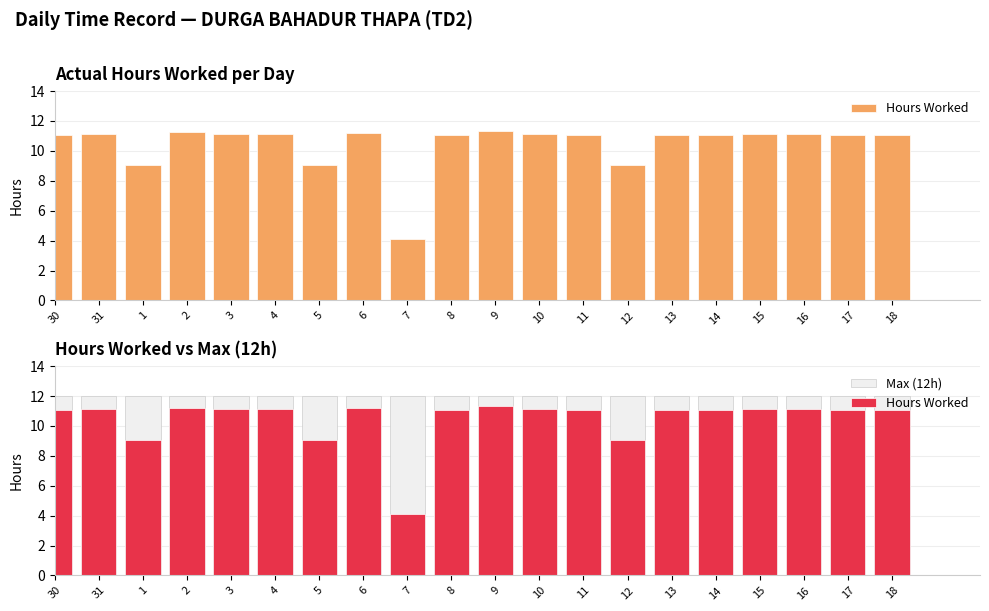

How many categories are shown in the chart?

20